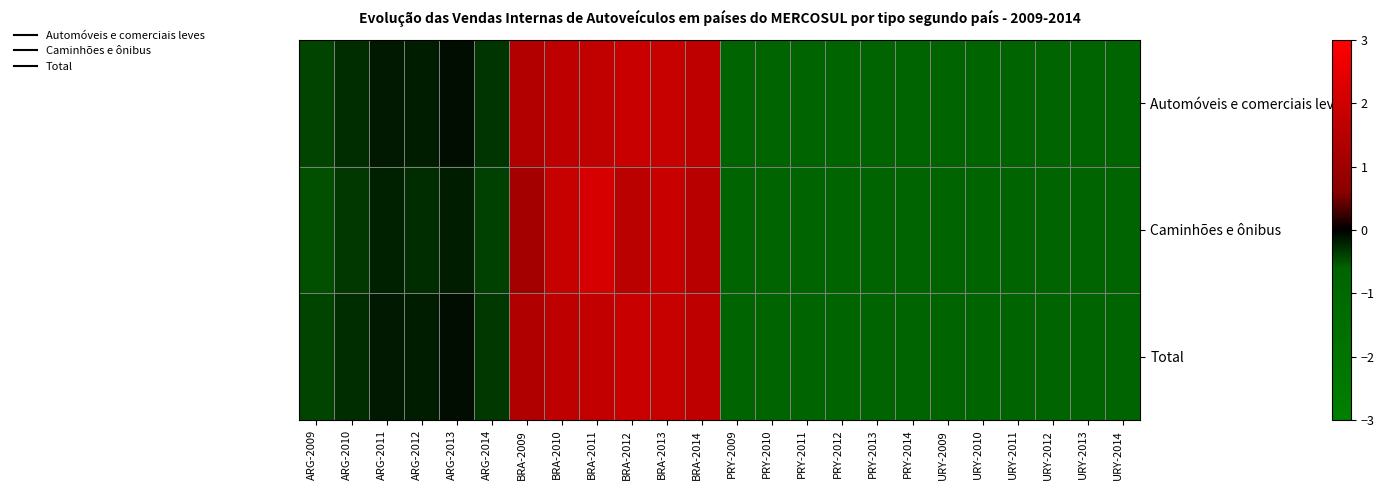

At which category does the chart reach its minimum across all series?

PRY-2009